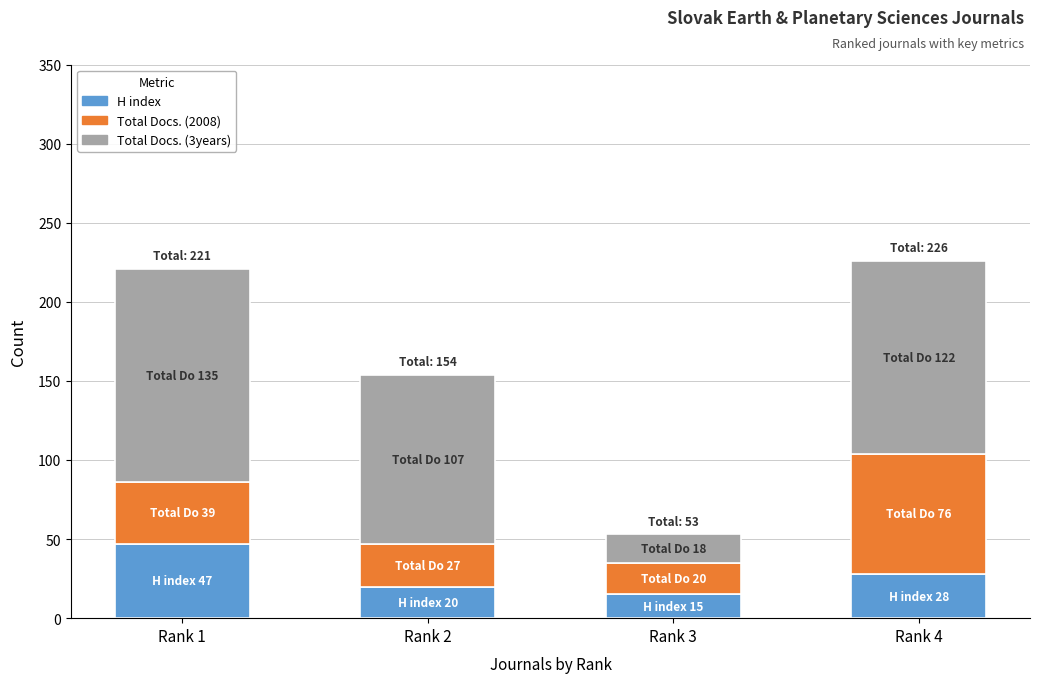

What is the minimum value for H index?

15